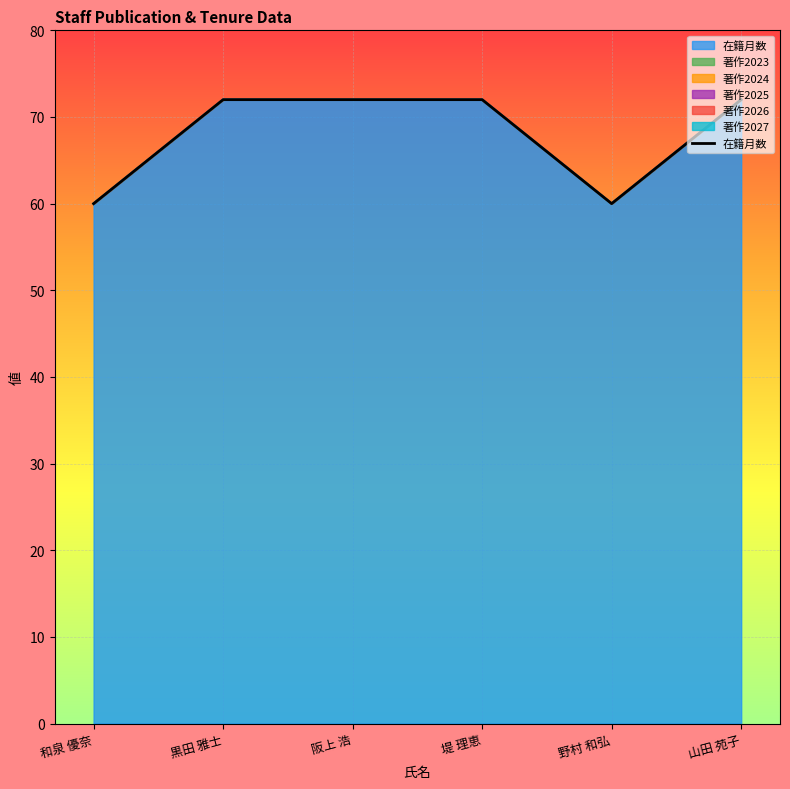

Which has a higher value, 山田 苑子 or 和泉 優奈?

山田 苑子